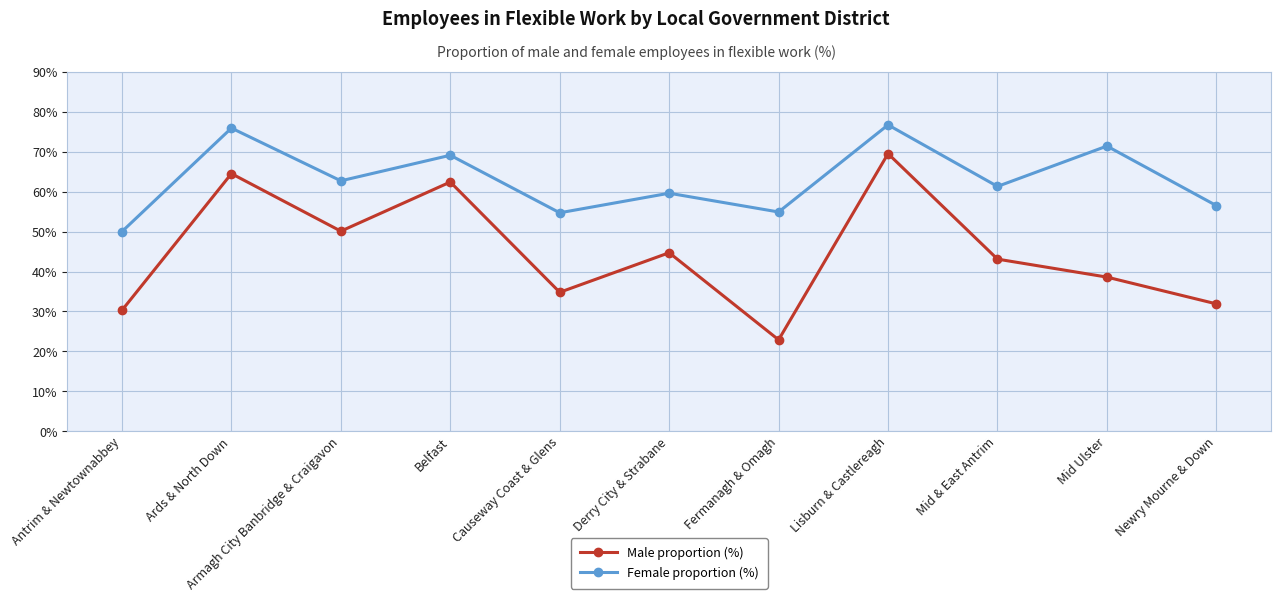

Which series has the widest spread of values?

Male proportion (%)